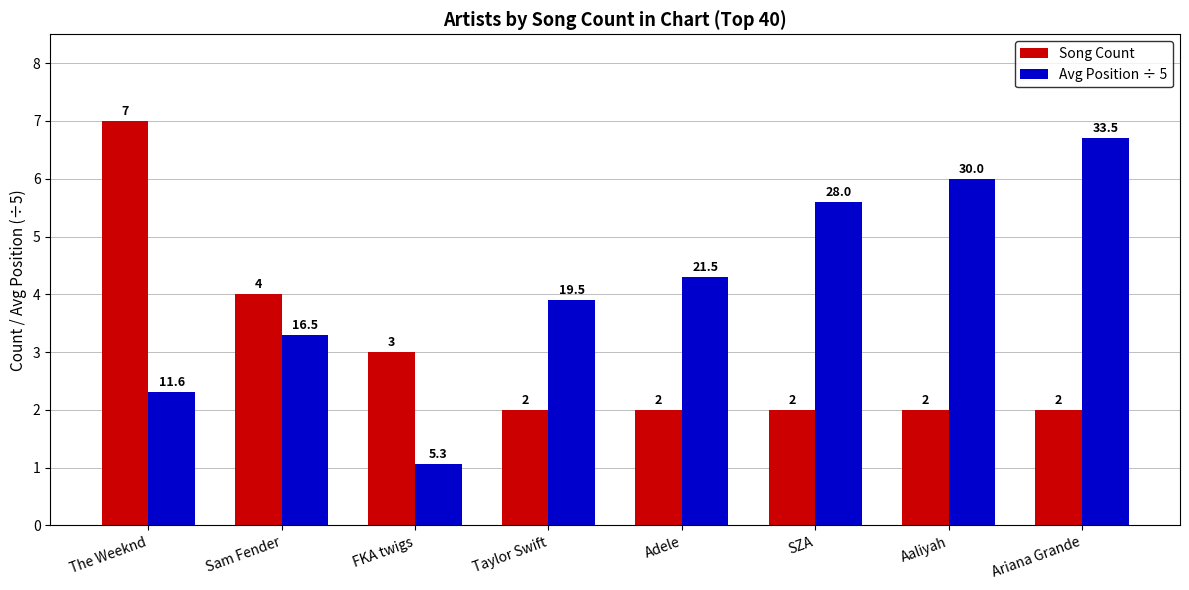

List the series in order of their overall mean, lowest first.

Song Count, Avg Position ÷ 5